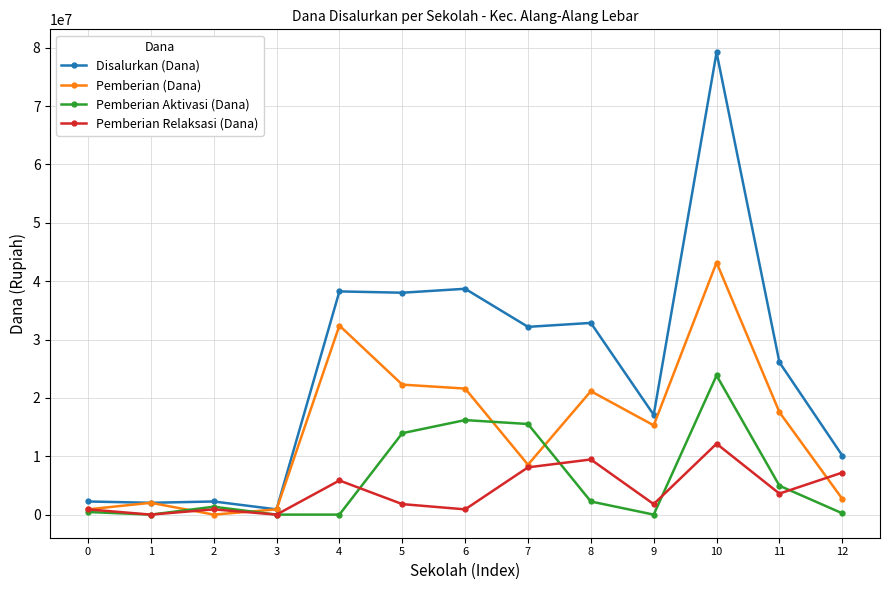

What is the difference between the maximum and minimum values in the Pemberian (Dana) series?

43200000